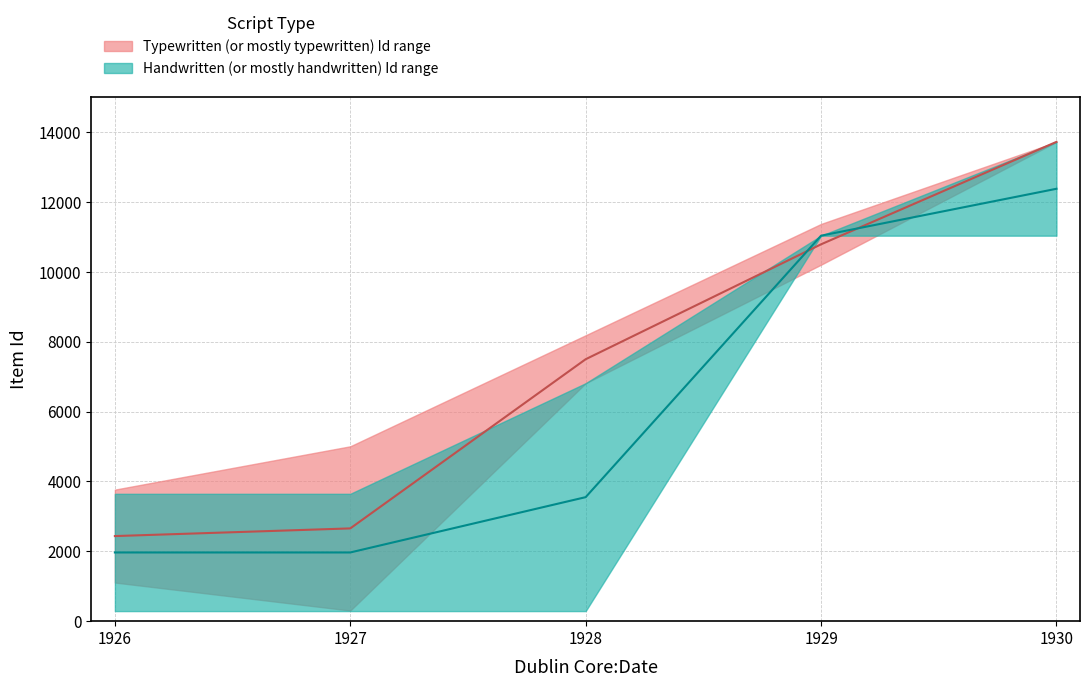

What is the difference between the maximum and minimum values in the Typewritten lower series?

11282.5